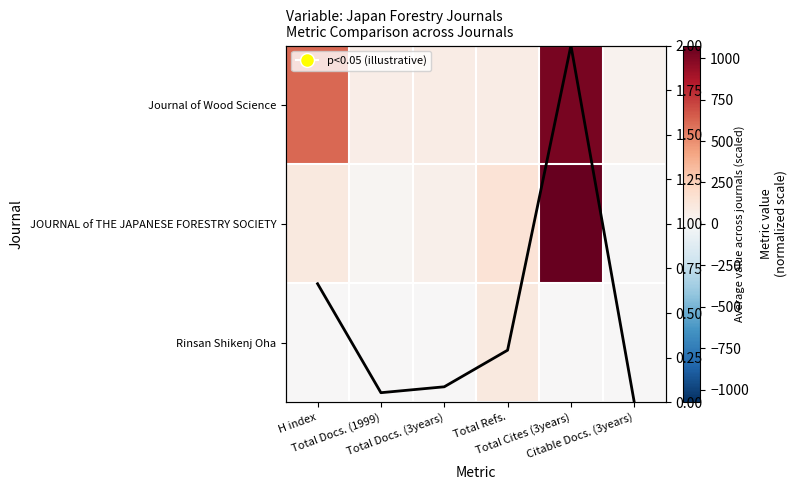

Is the value of Rinsan Shikenj Oha at Total Refs. greater than the value of Journal of Wood Science at Total Docs. (3years)?

Yes